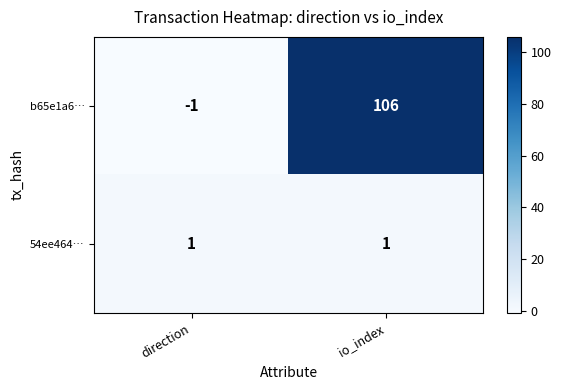

Rank the series by their average value, from highest to lowest.

b65e1a6…, 54ee464…